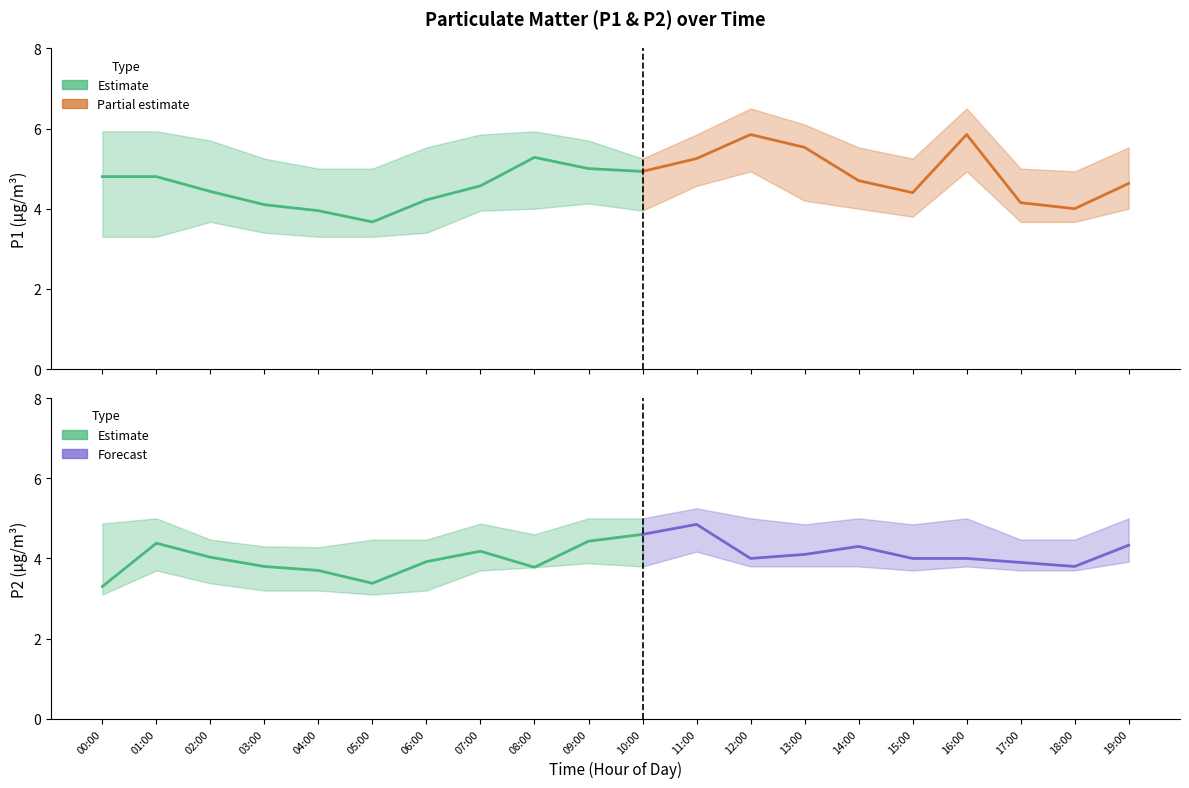

At which label does P1 reach its peak?

12:00